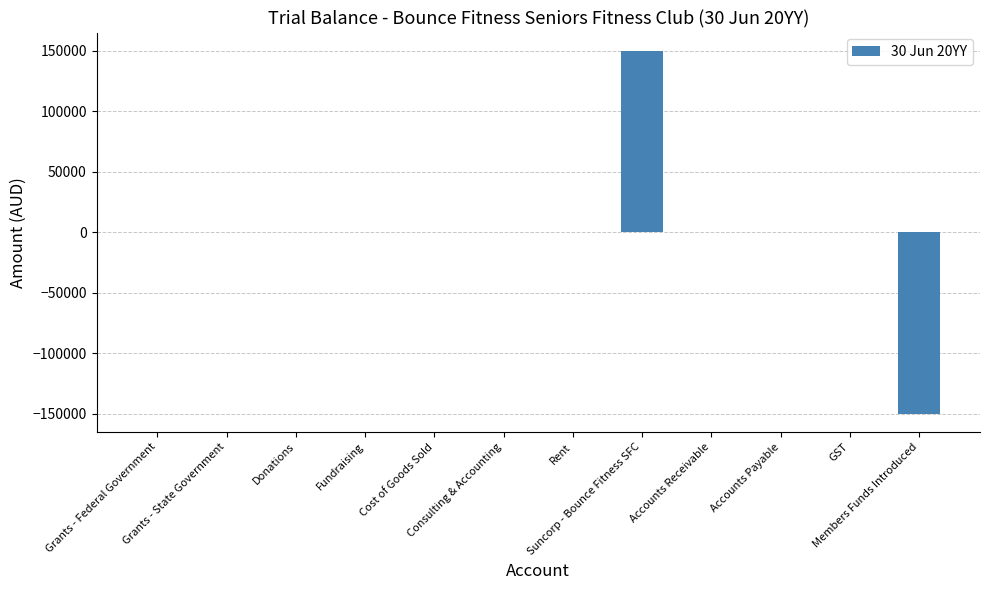

What is the maximum value shown in the chart?

150000